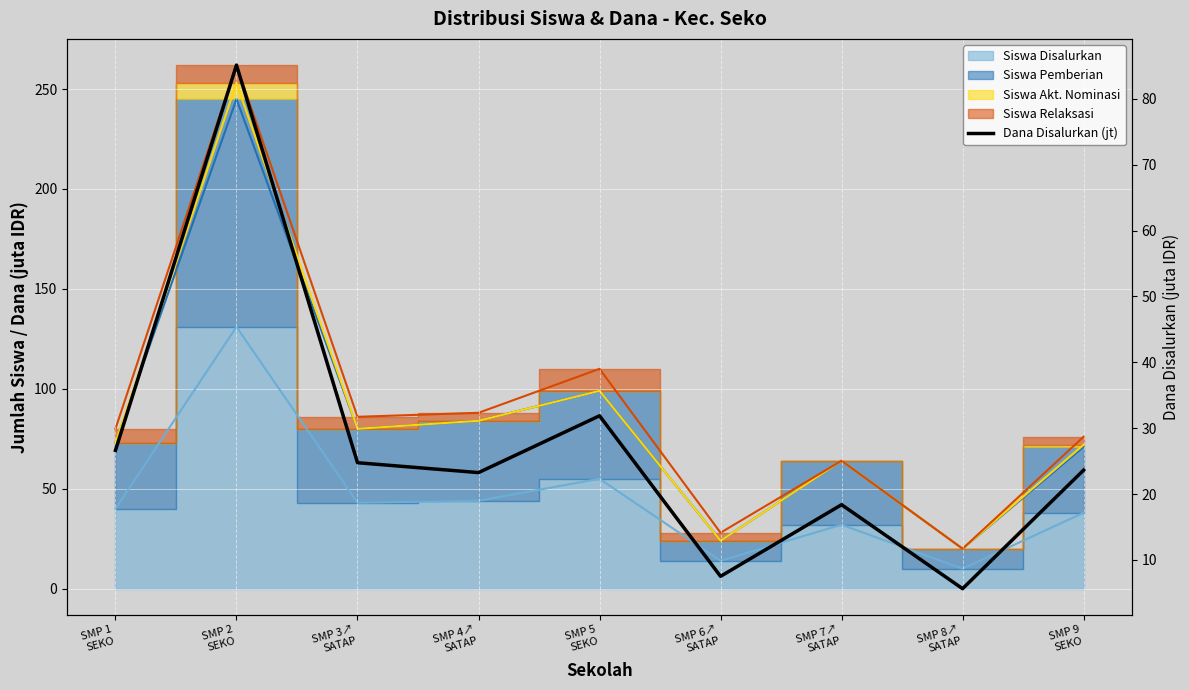

Approximately how many times larger is the value at SMP 2
SEKO compared to SMP 5
SEKO?

2.7